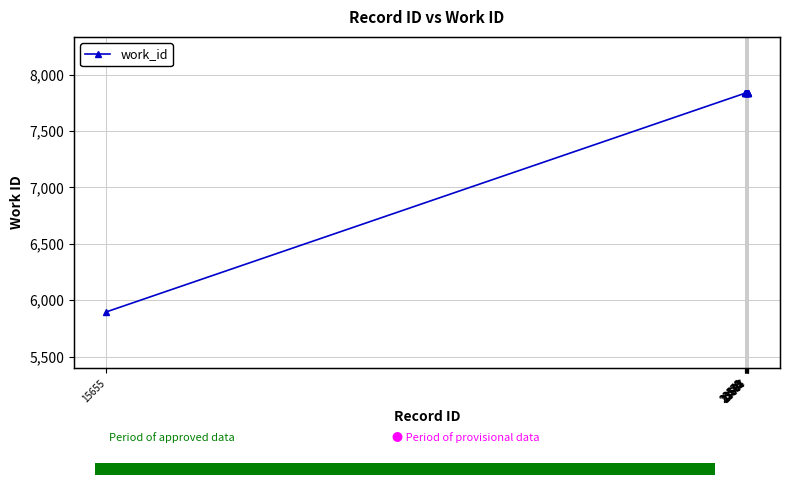

What is the greatest value displayed?

7835